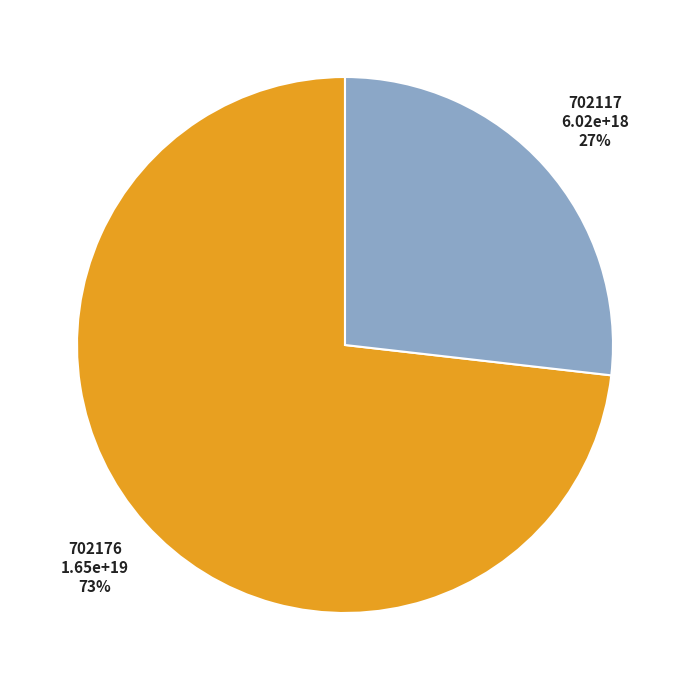

True or false: 702117 accounts for 35% of the total.

False